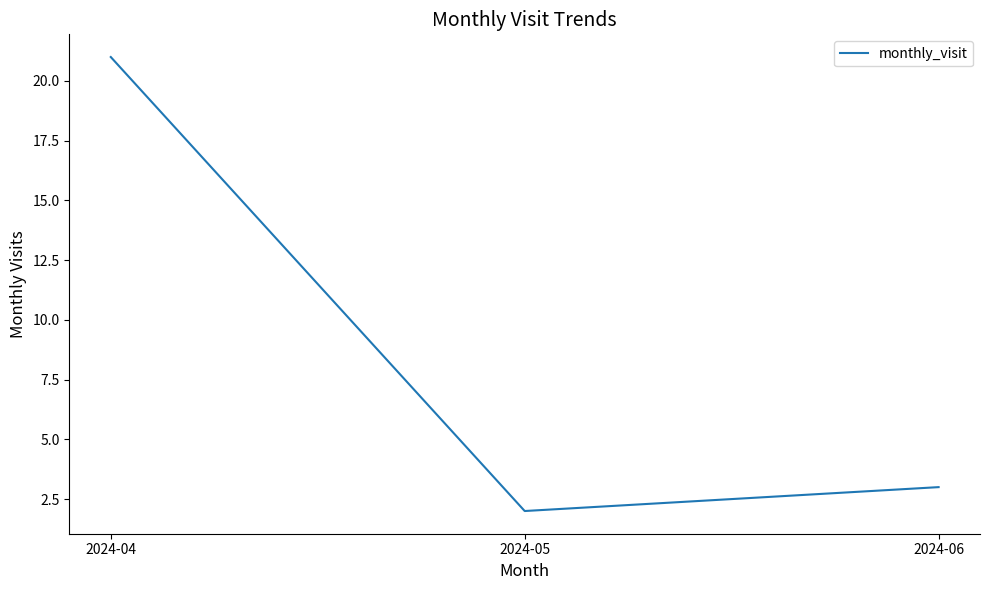

Which has a higher value, 2024-05 or 2024-04?

2024-04